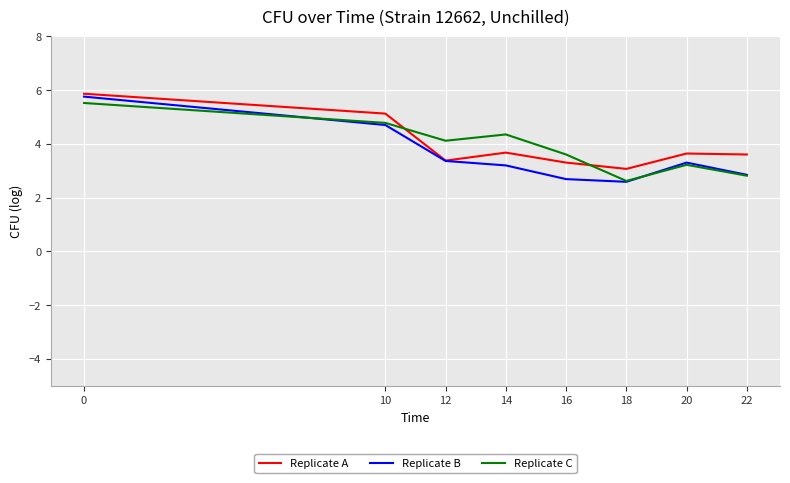

The value of Replicate C at 0 is 5.5. True or false?

True